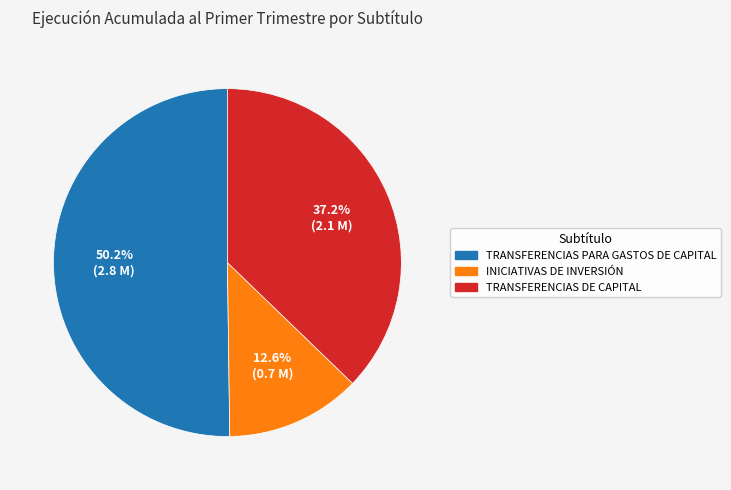

To the nearest percent, what is the average slice percentage?

33%